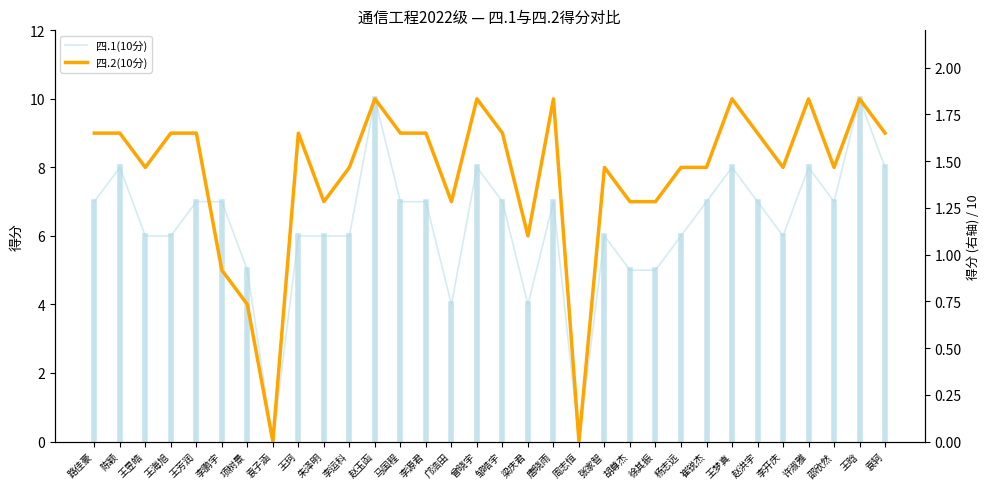

At 李源君, list the series in order from largest to smallest.

四.2(10分), 四.1(10分)